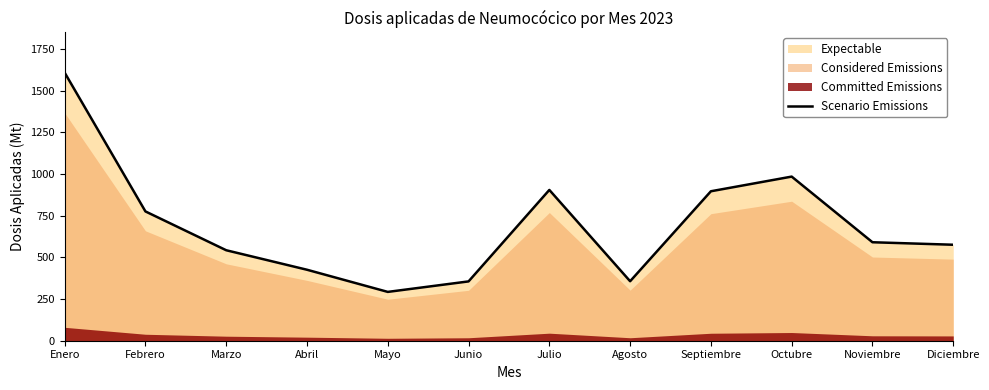

Reading left to right, transcribe all the data shown in this chart.

1609	776	543	426	293	356	905	357	897	985	591	576